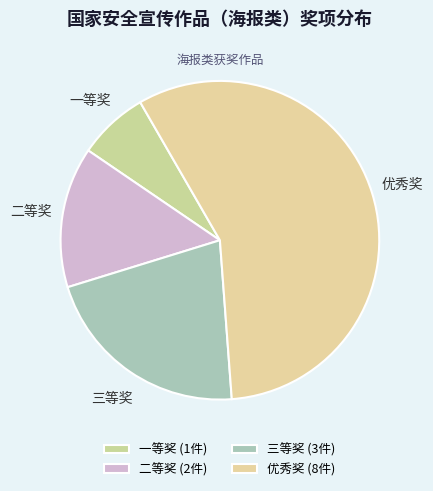

The 优秀奖 slice represents 57% of the pie. True or false?

True